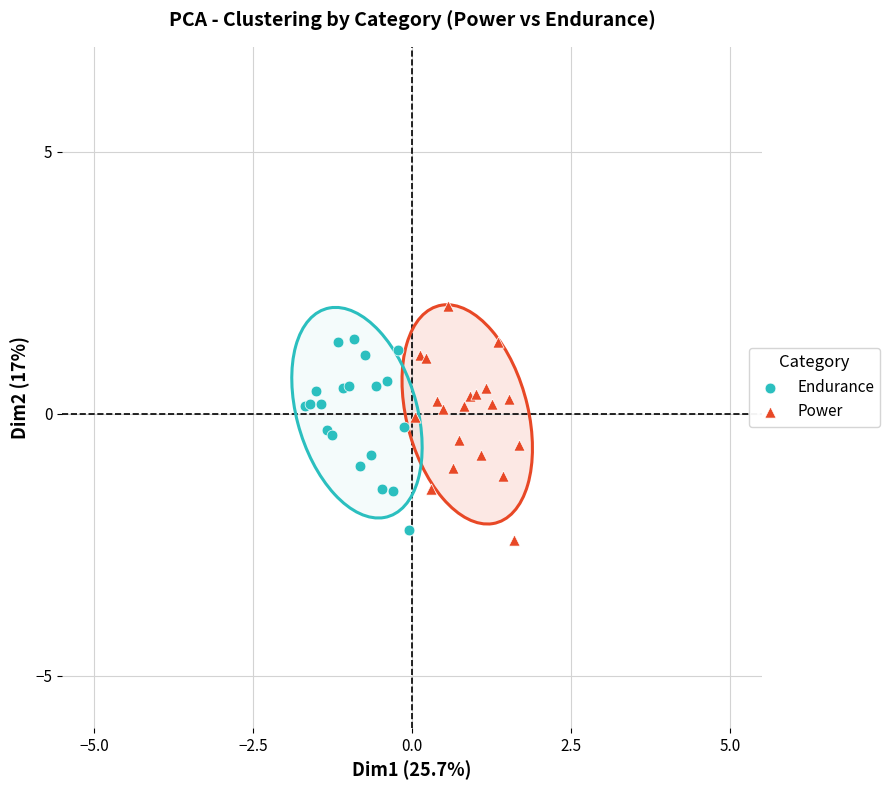

Which series reaches the maximum Y coordinate?

Power